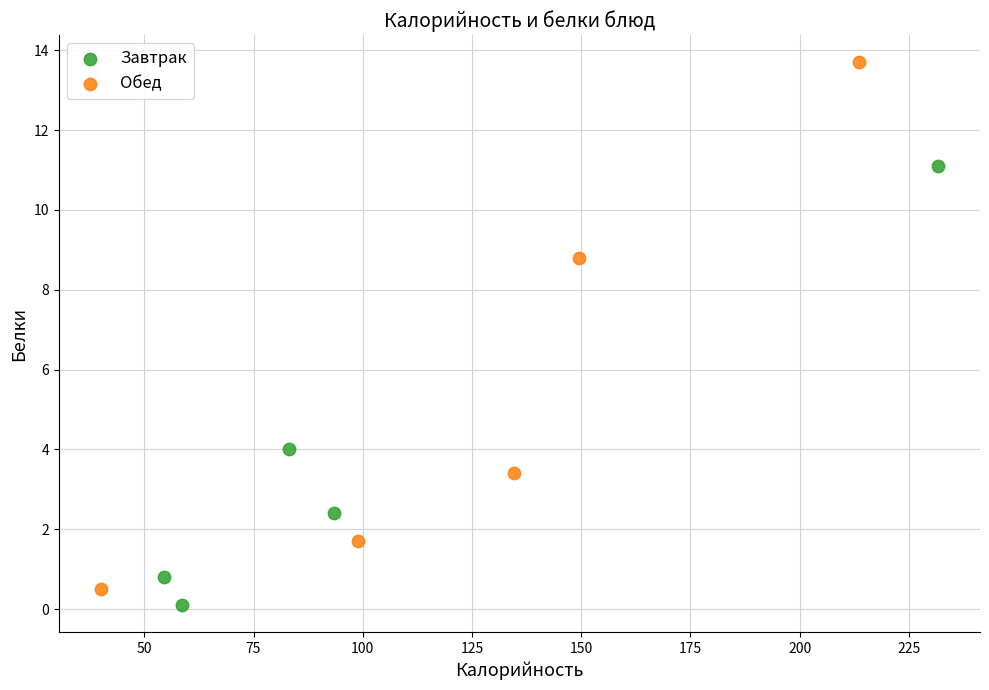

What are all the series names shown in the legend?

Завтрак, Обед